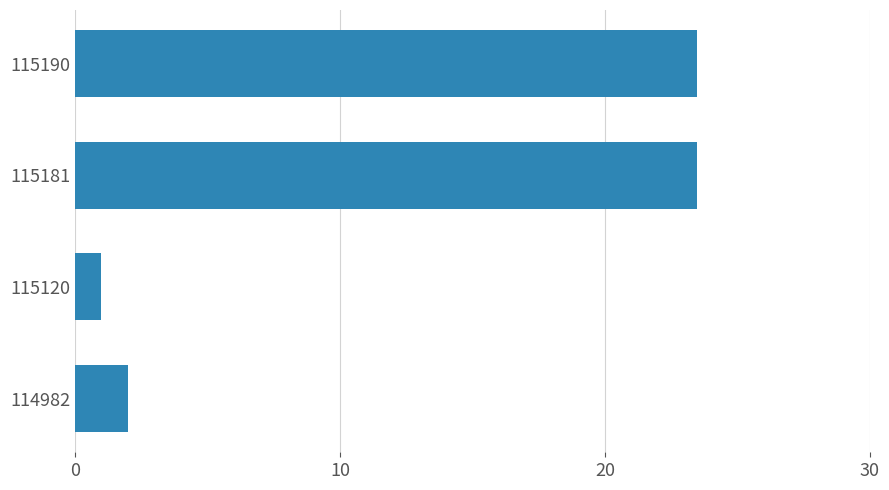

What is the average value?

12.5